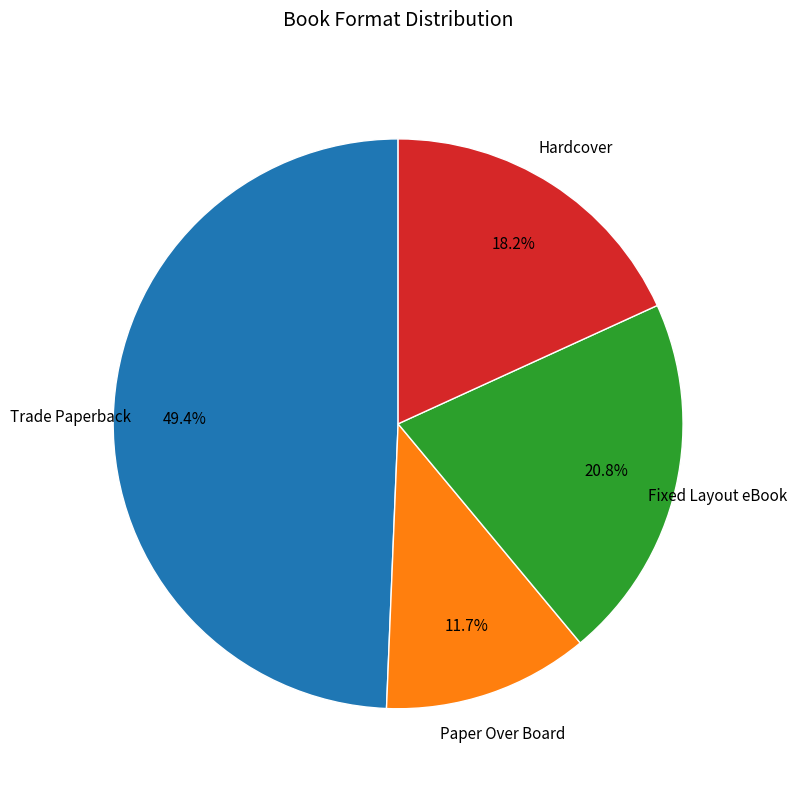

The Paper Over Board slice represents 12% of the pie. True or false?

True